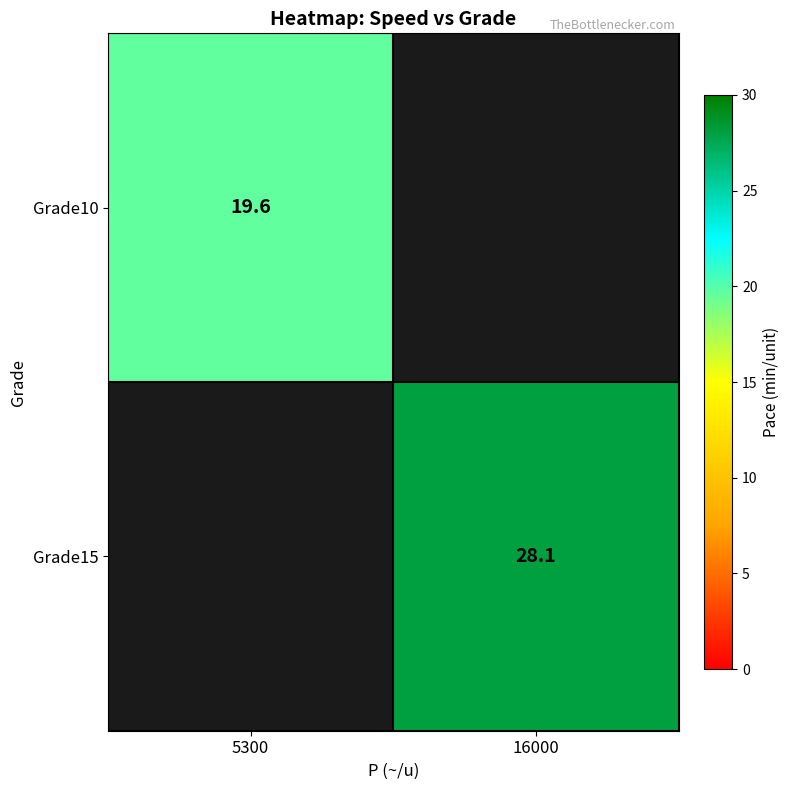

Is it true that Grade10 equals 29.1 at 5300?

False